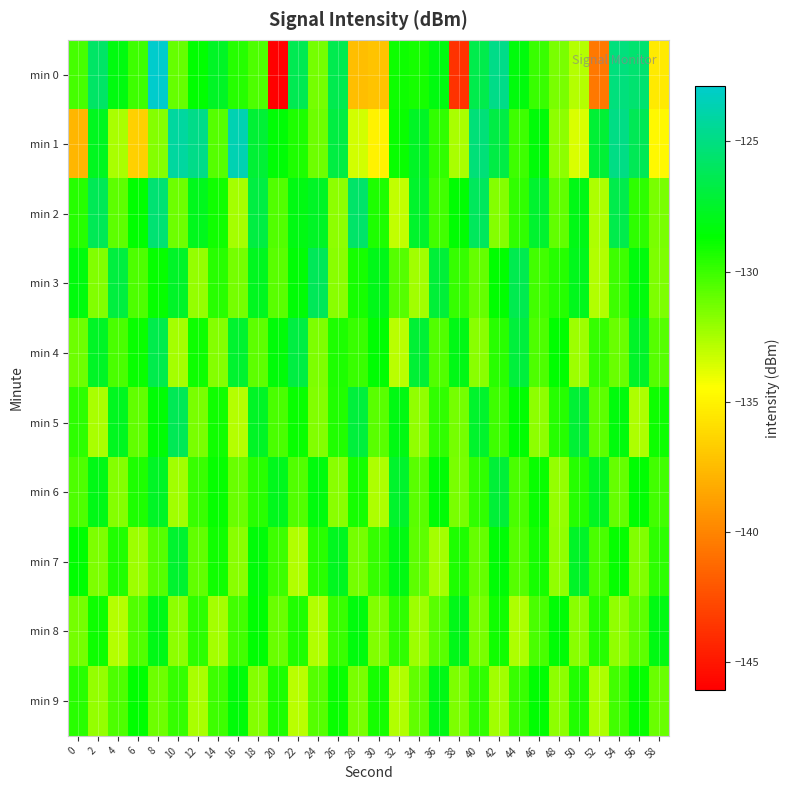

Which has a higher value, 30 or 58?

58